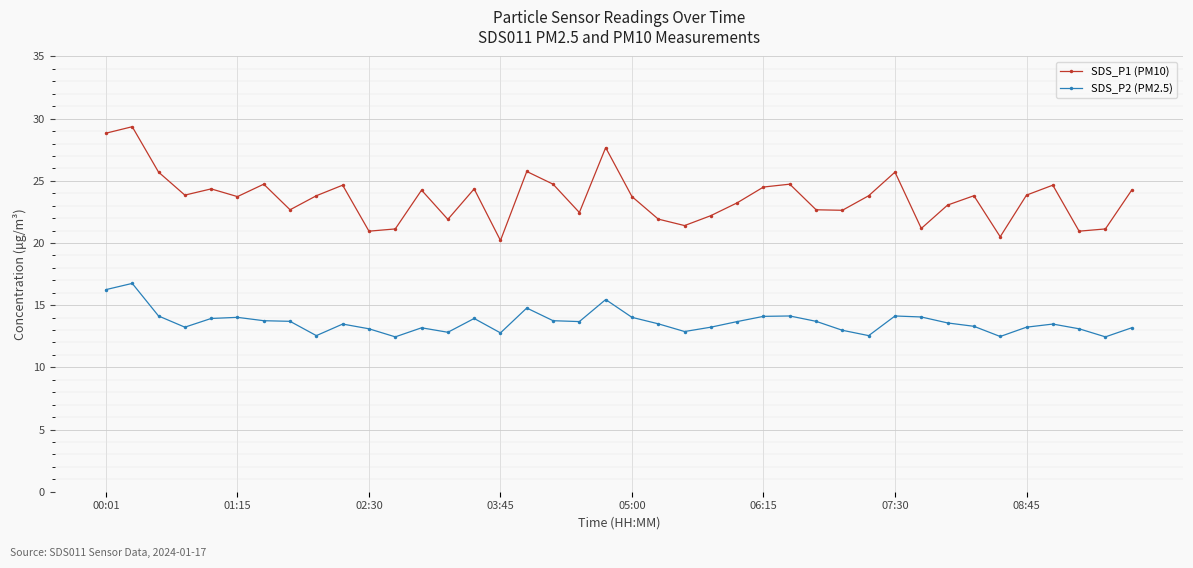

How many interior local valleys does the SDS_P1 (PM10) series have?

12